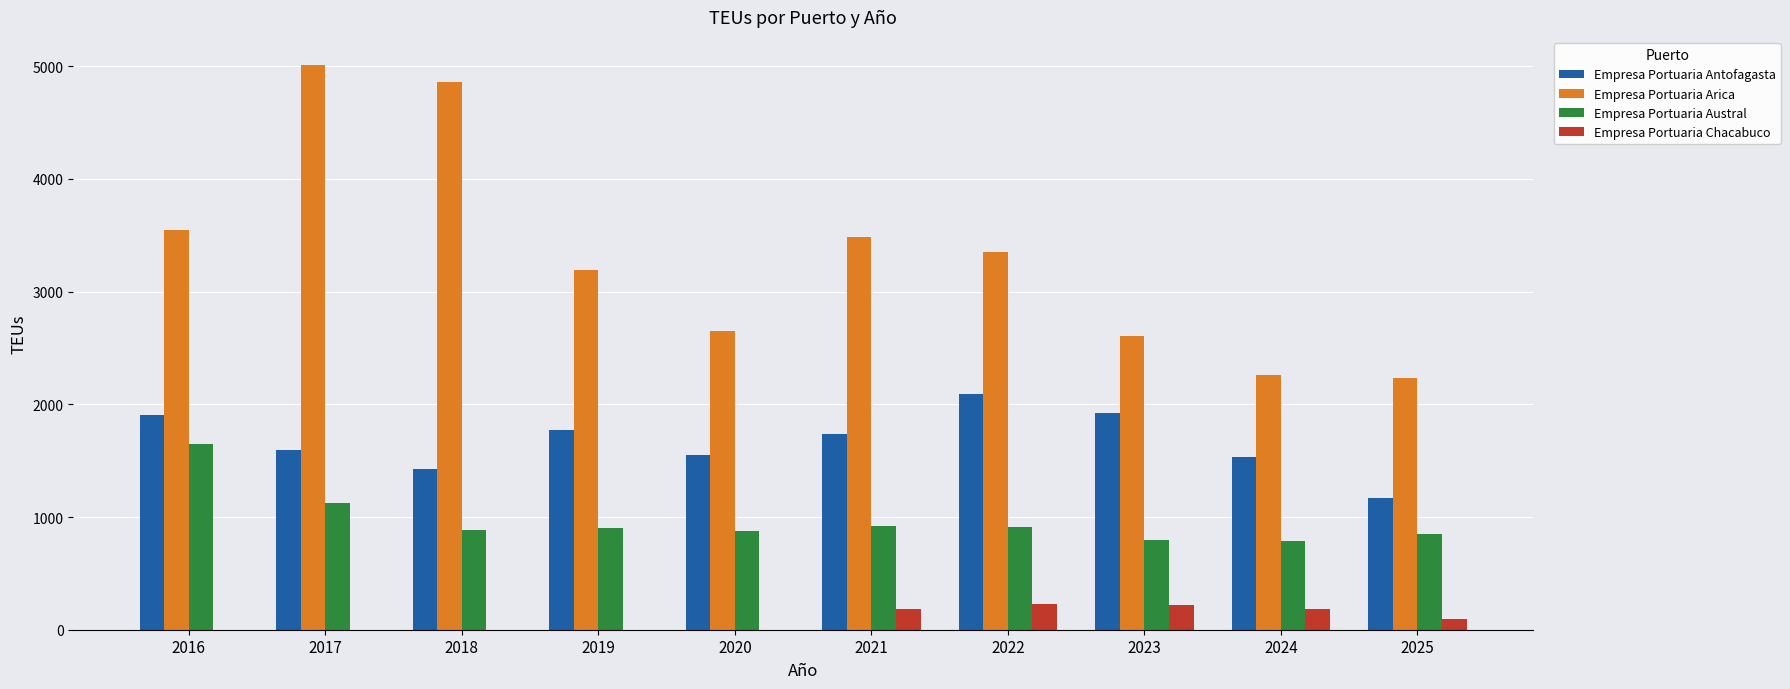

Where is Empresa Portuaria Arica nearest to the value 3621?

2016